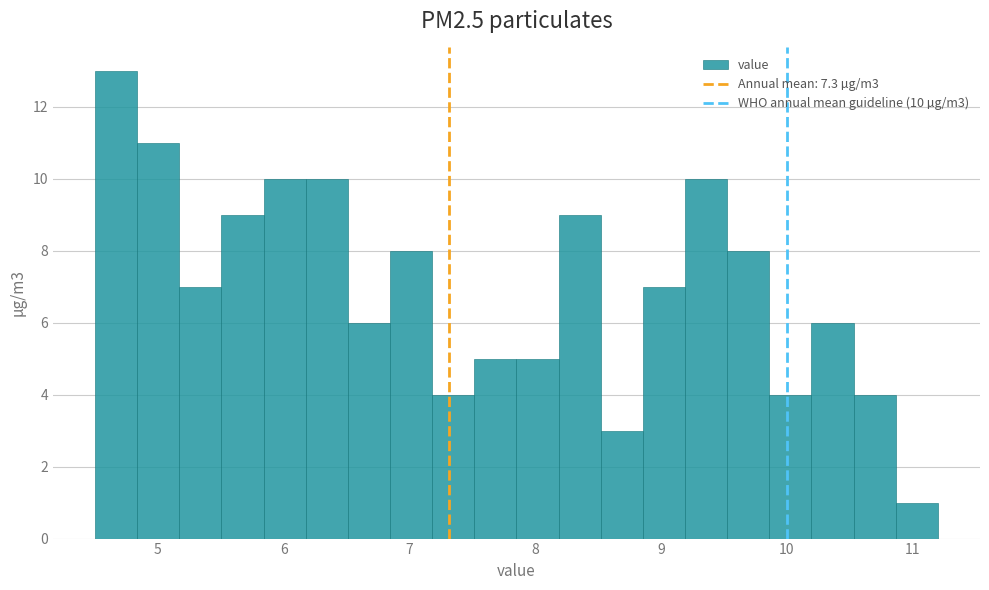

Read against the x-axis, roughly where is the centre of the tallest bar?

4.7